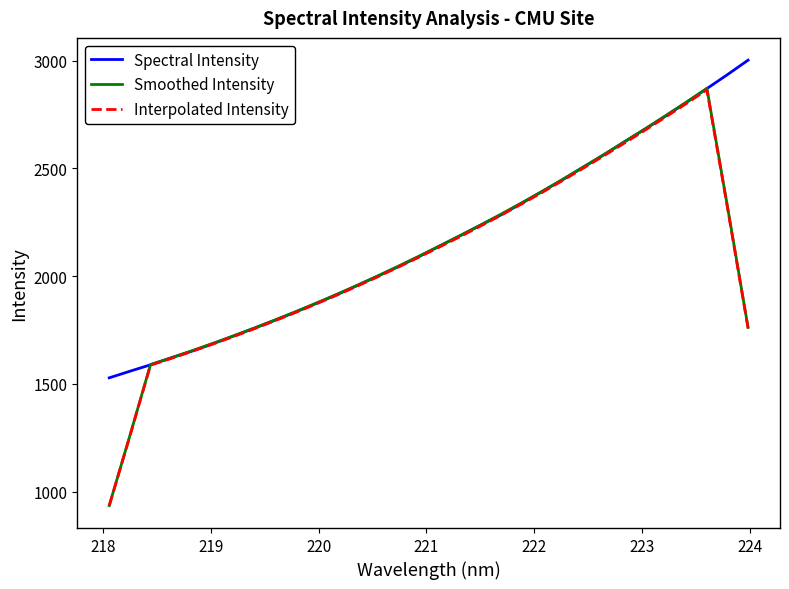

Which series has the largest range (max minus min)?

Smoothed Intensity